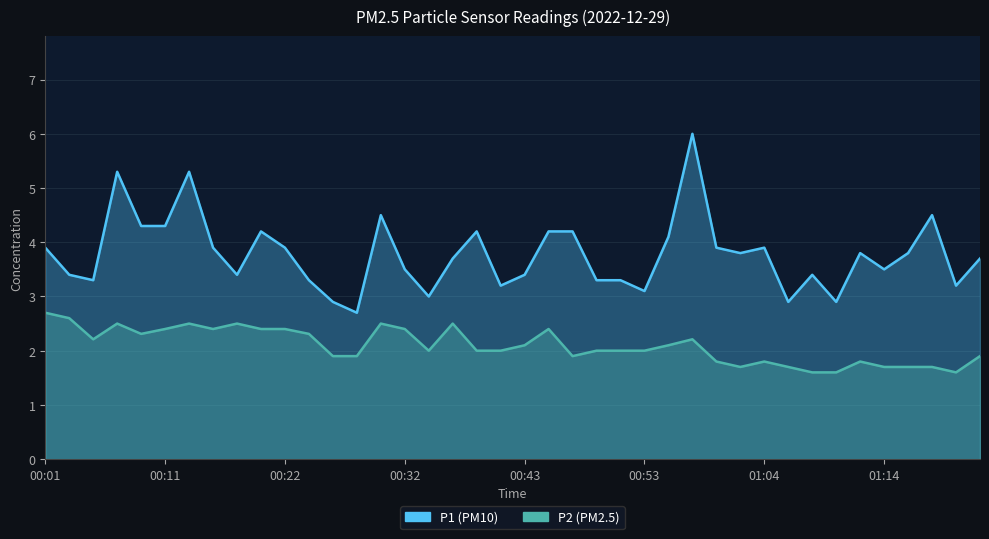

What is the difference between the highest and lowest values at 8?

0.9